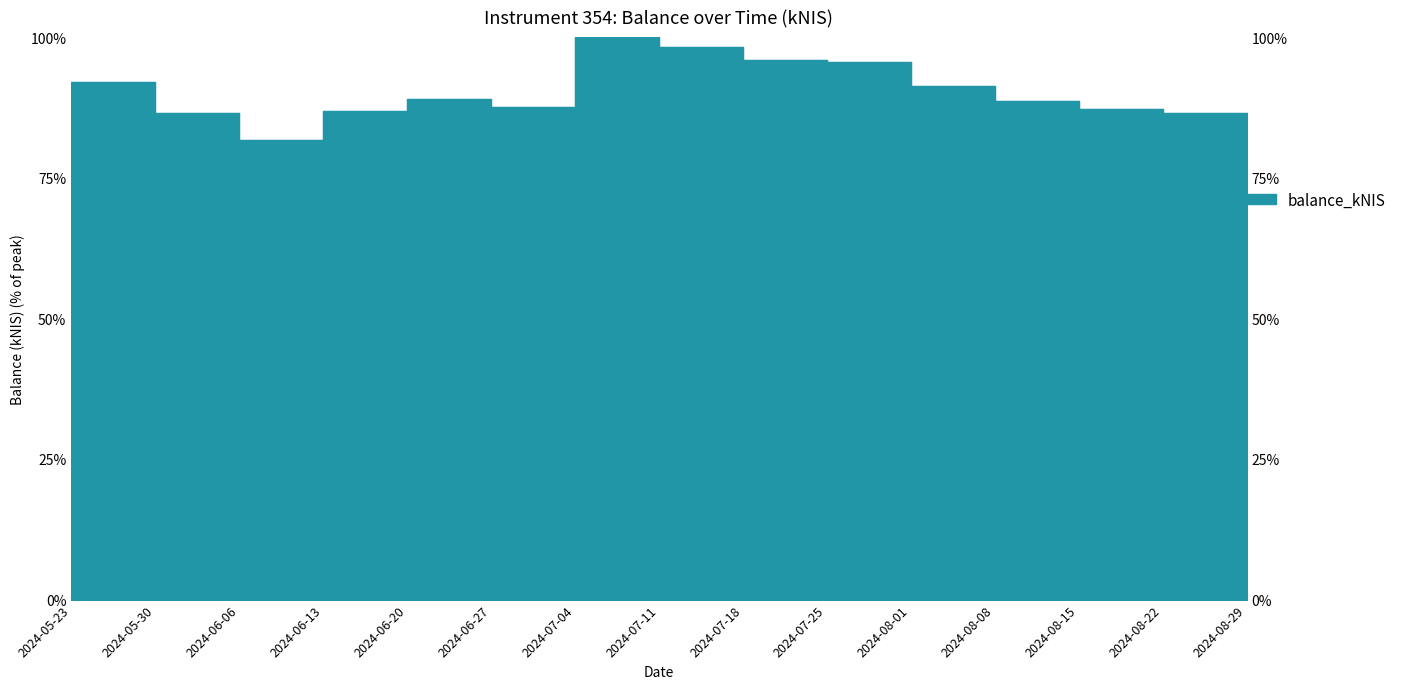

How many lines are shown in the chart?

1